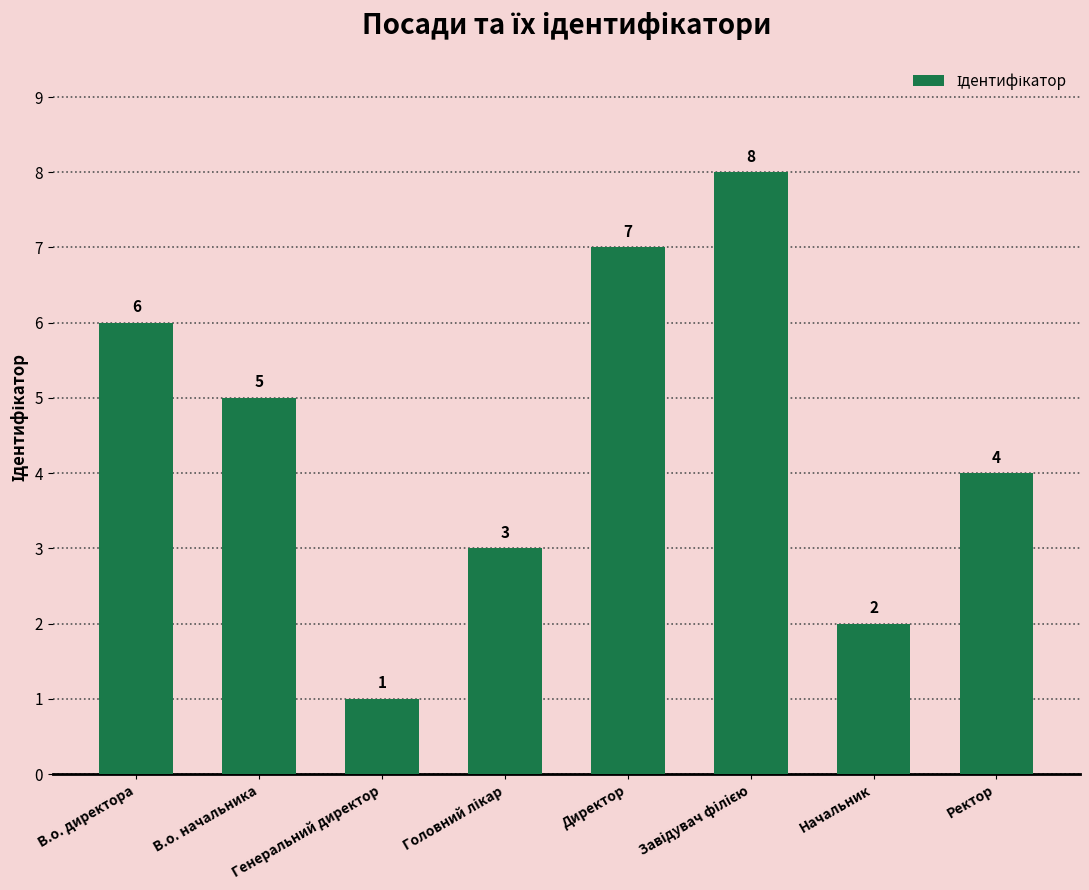

What is the label of the 6th bar from the right?

Генеральний директор